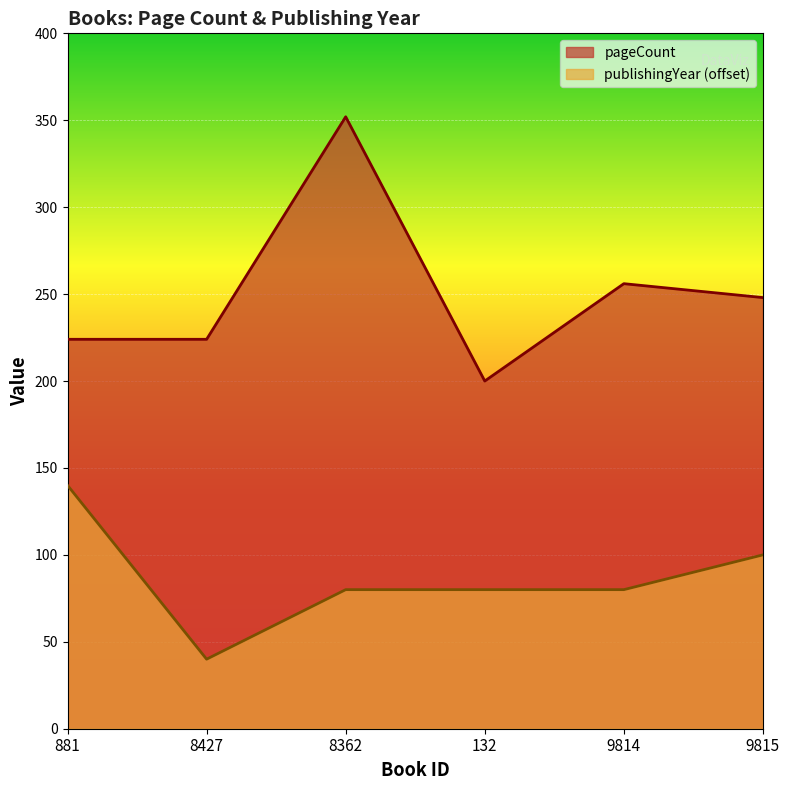

Where does the pageCount series first go above 248?

8362